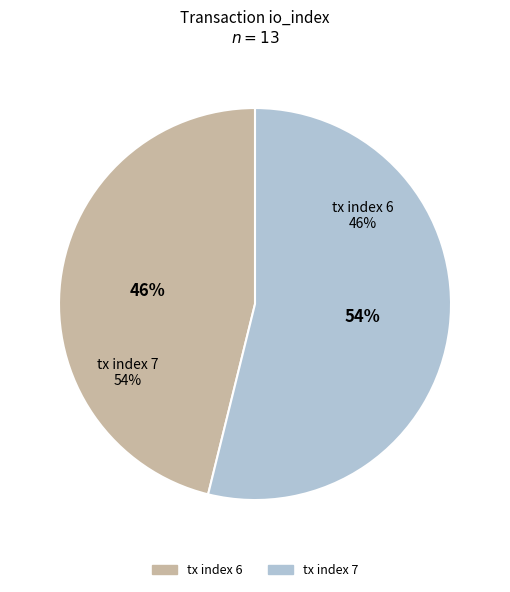

How many slices are in this pie chart?

2